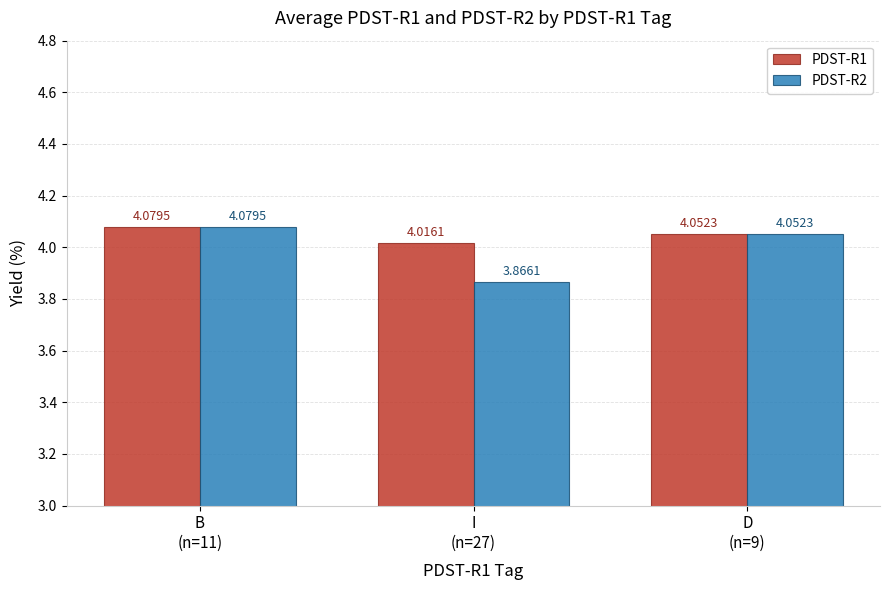

The PDST-R1 series shows 0.9 at B
(n=11). True or false?

False